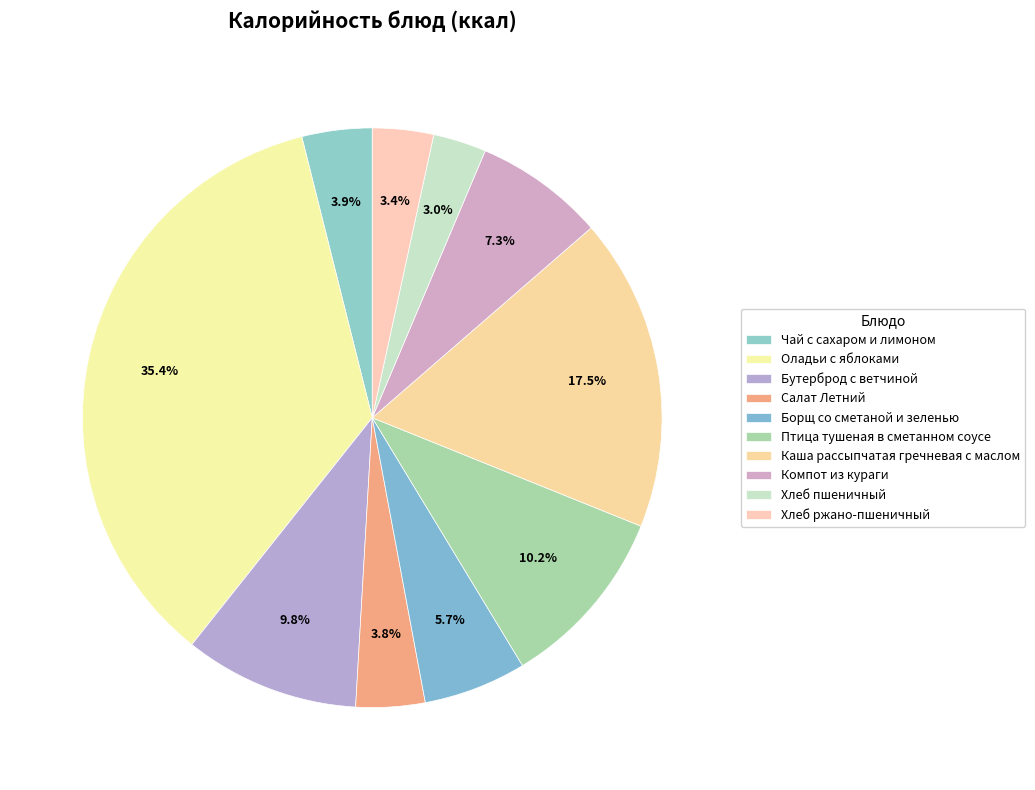

Count the number of slices in the pie.

10